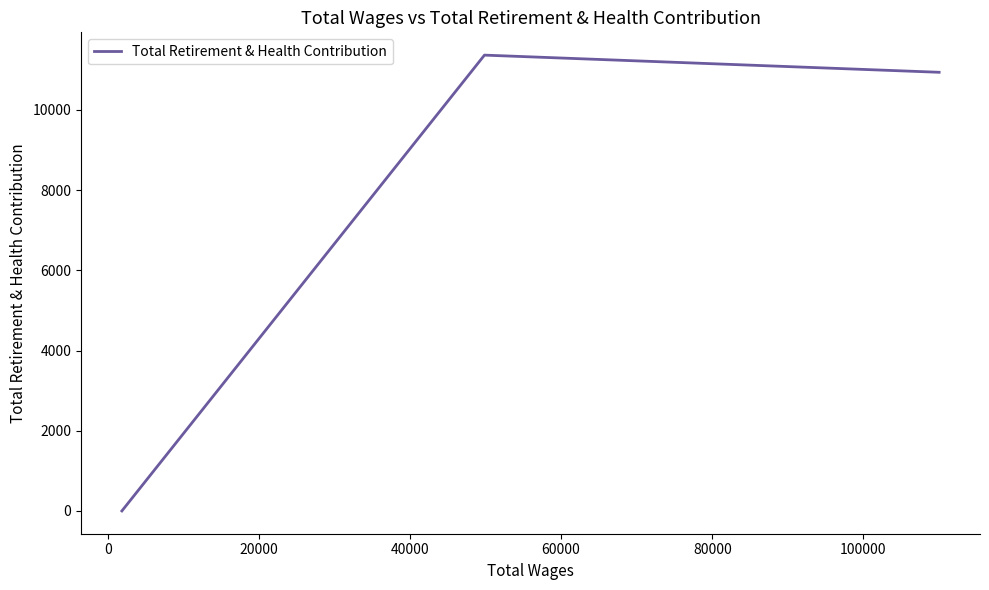

Count the number of categories in the chart.

4